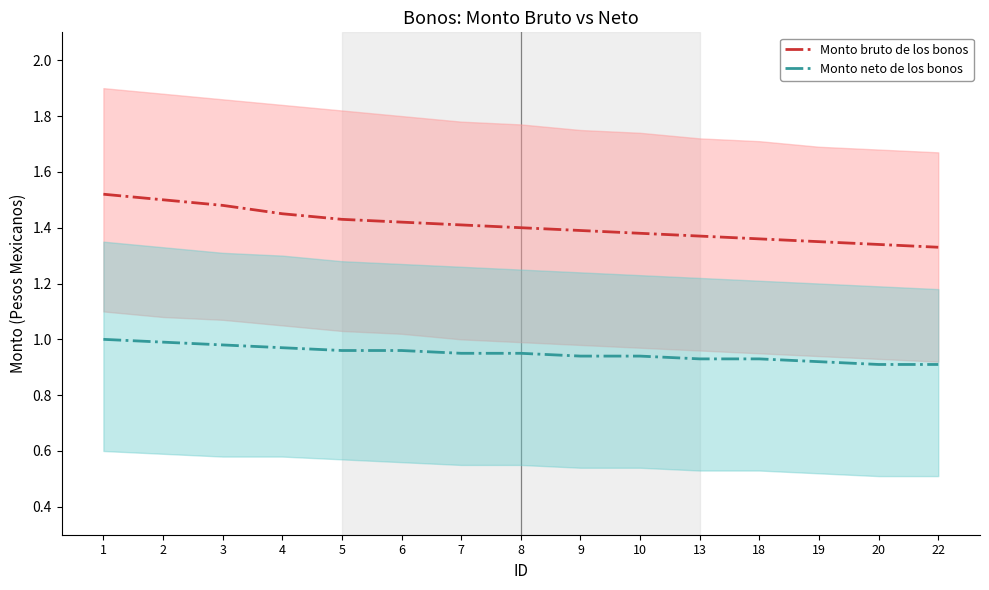

Is this an area chart (filled region under the line)?

No